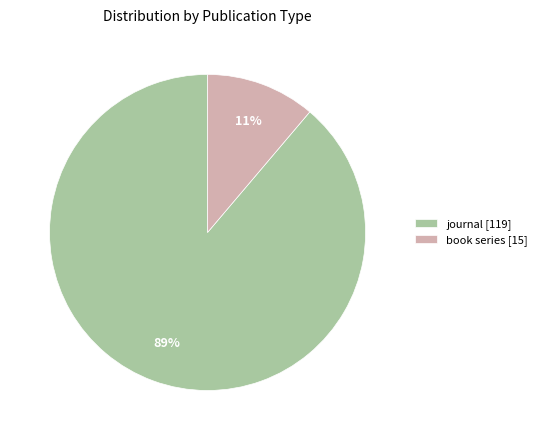

Which slice is the smallest?

book series